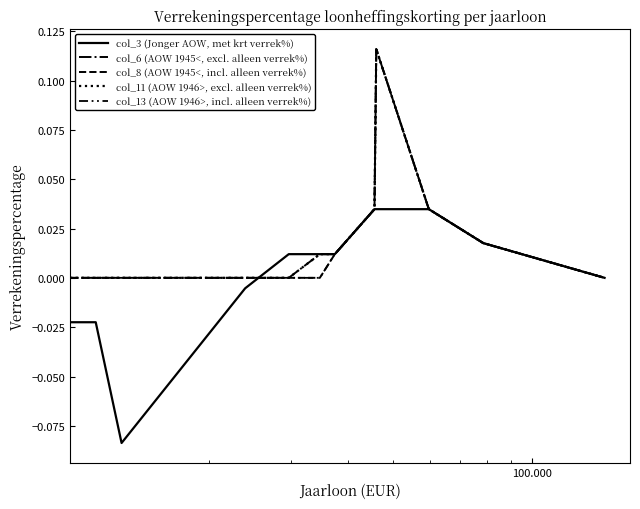

Does the chart display data point markers on the line(s)?

No